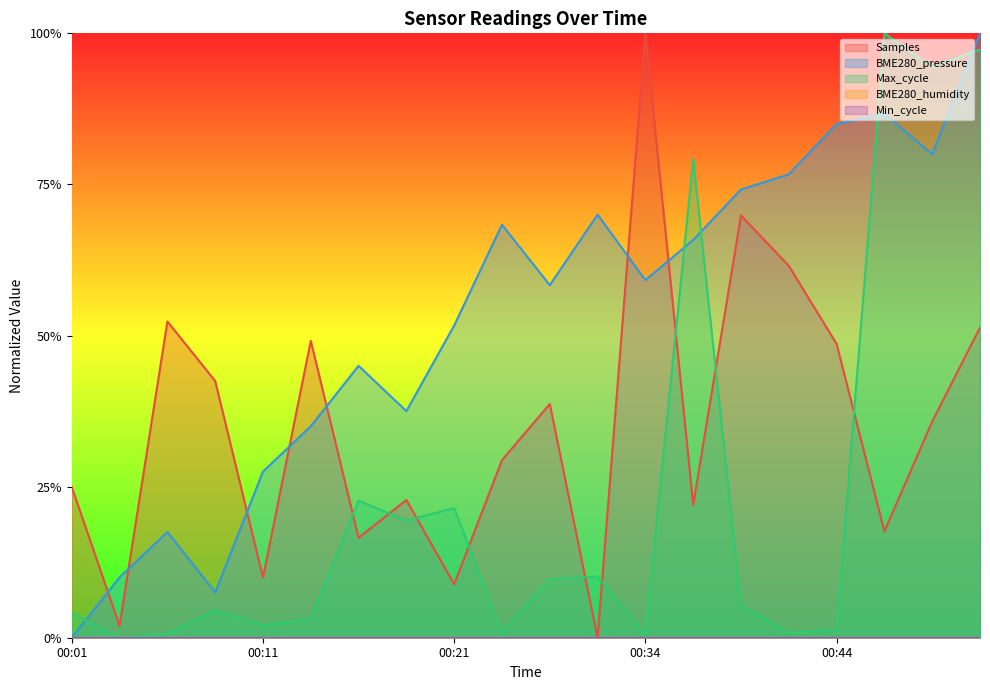

At which category does the chart reach its peak across all series?

00:34